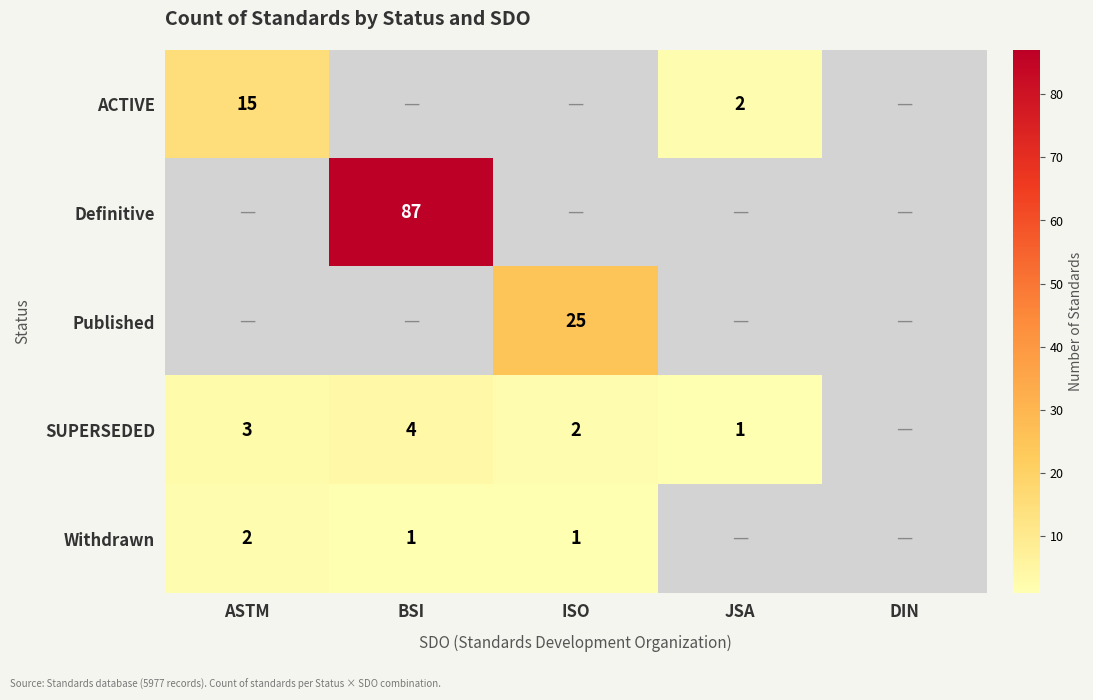

The value of Definitive at BSI is 87. True or false?

True